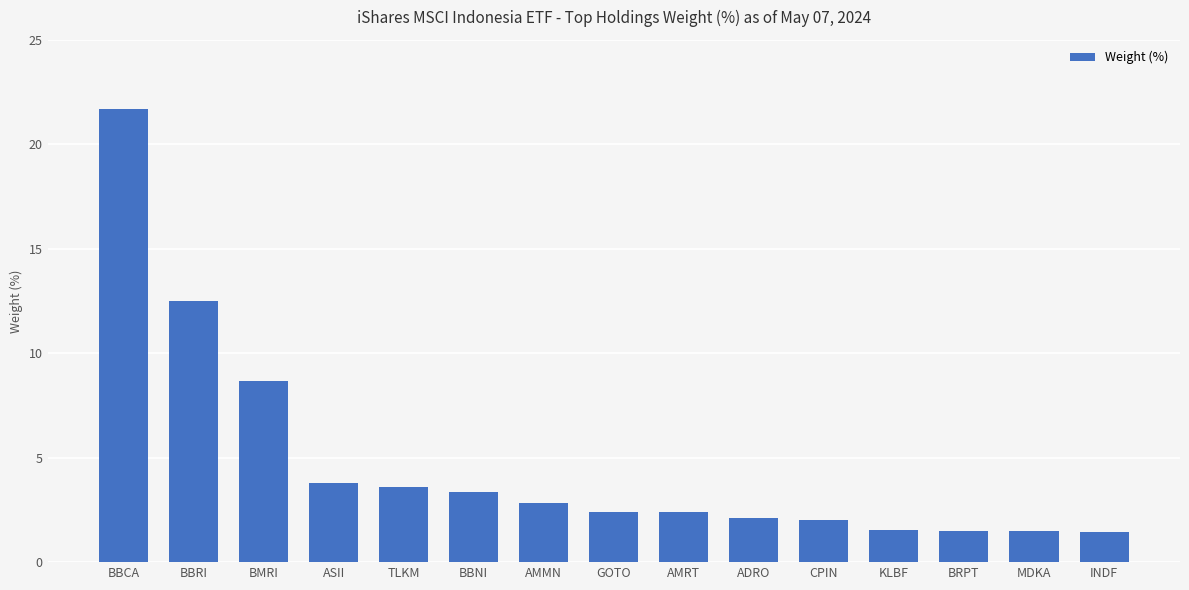

What is the label of the 10th bar from the right?

BBNI